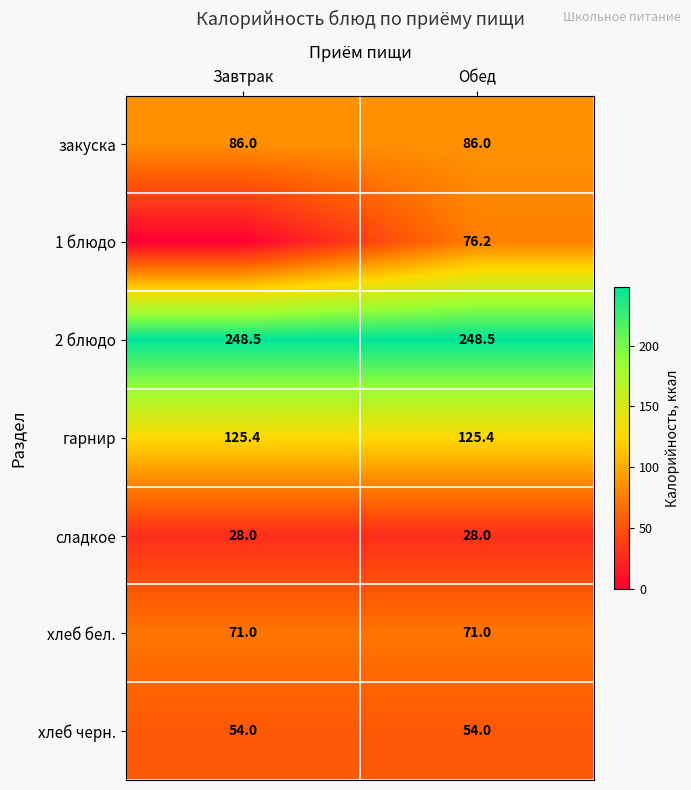

What is the difference between the highest and lowest values at Обед?

220.5